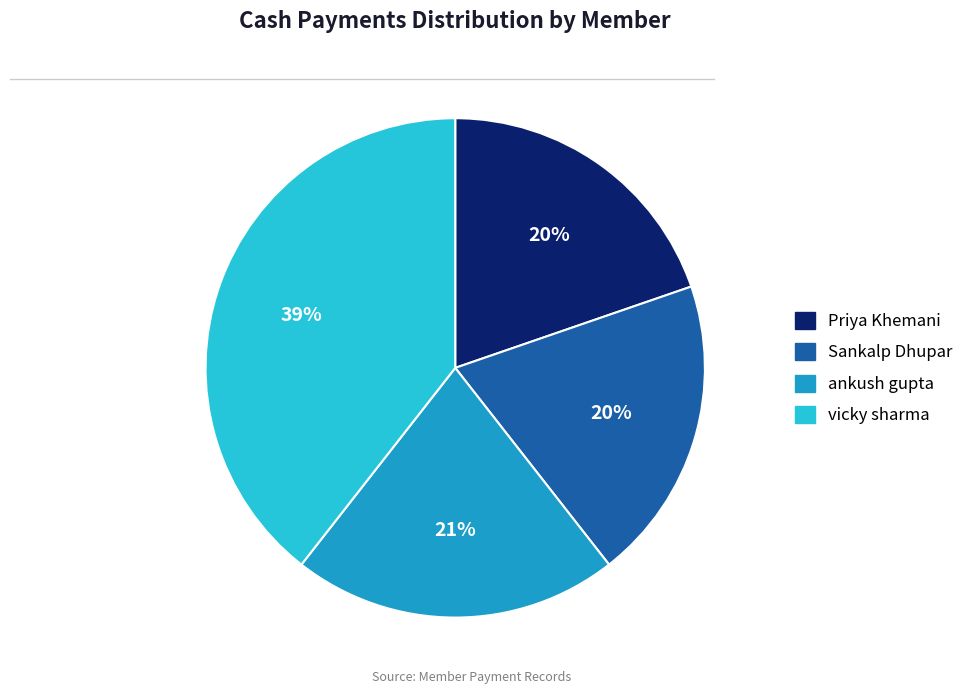

To the nearest percent, what is the average slice percentage?

25%